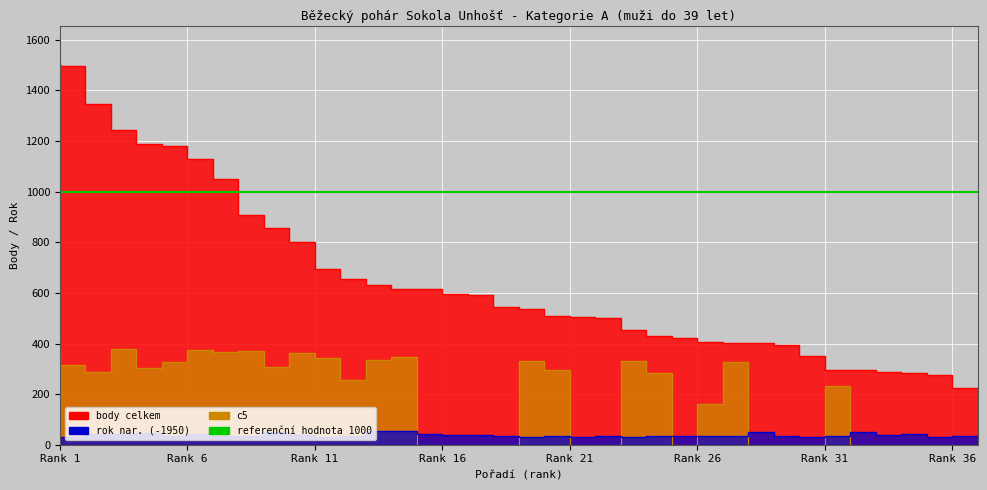

The rok nar. series shows 36 at Rank 26. True or false?

True